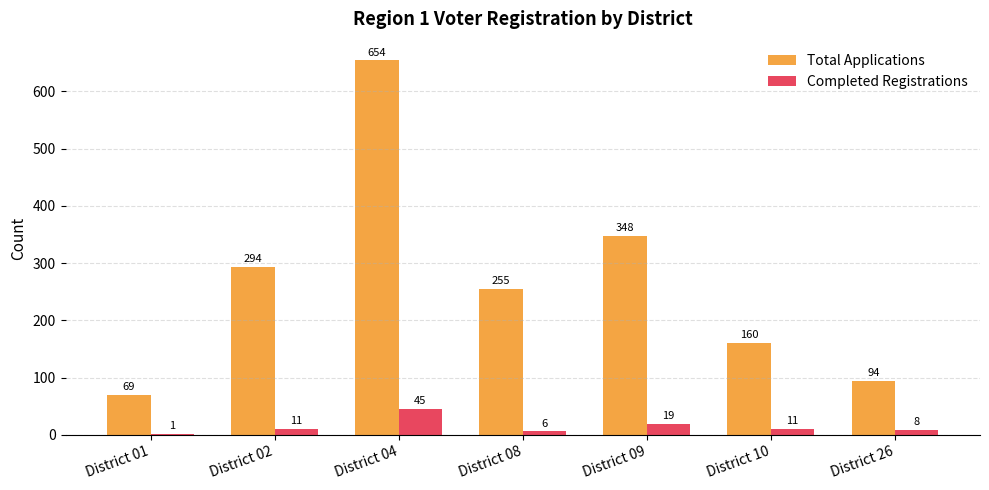

What is the maximum value for Total Applications?

654